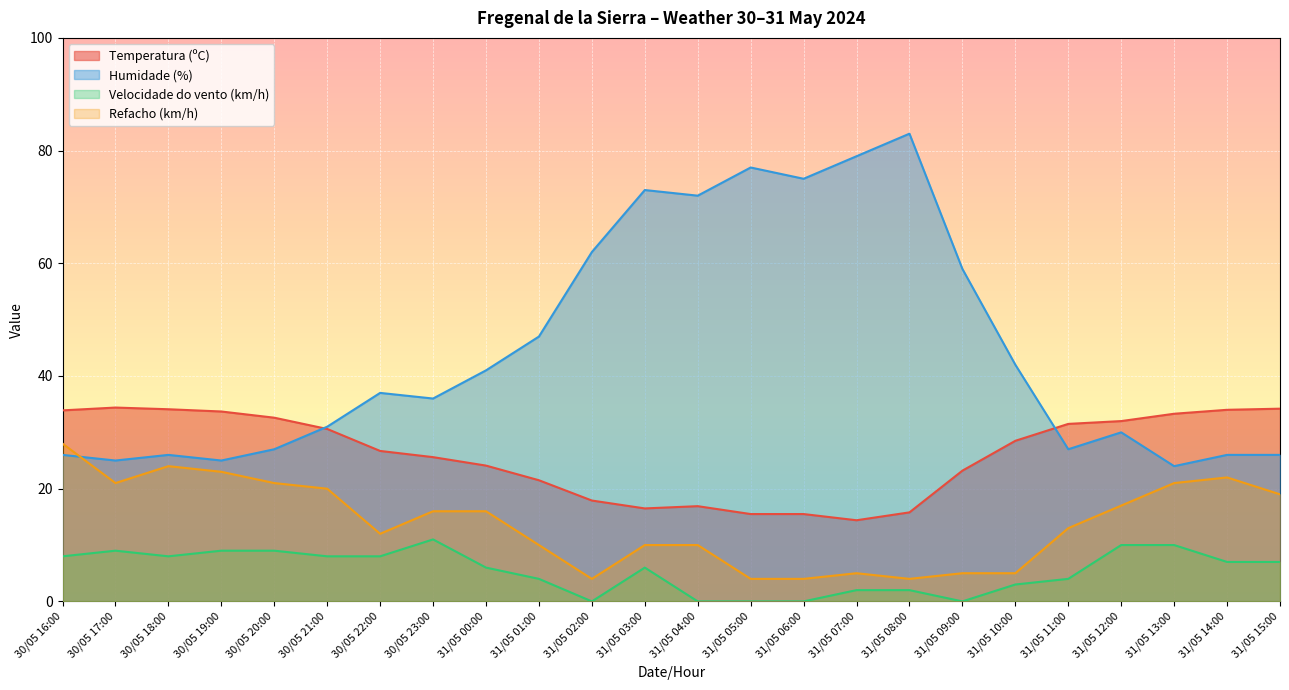

Which series has the largest range (max minus min)?

Humidade (%)